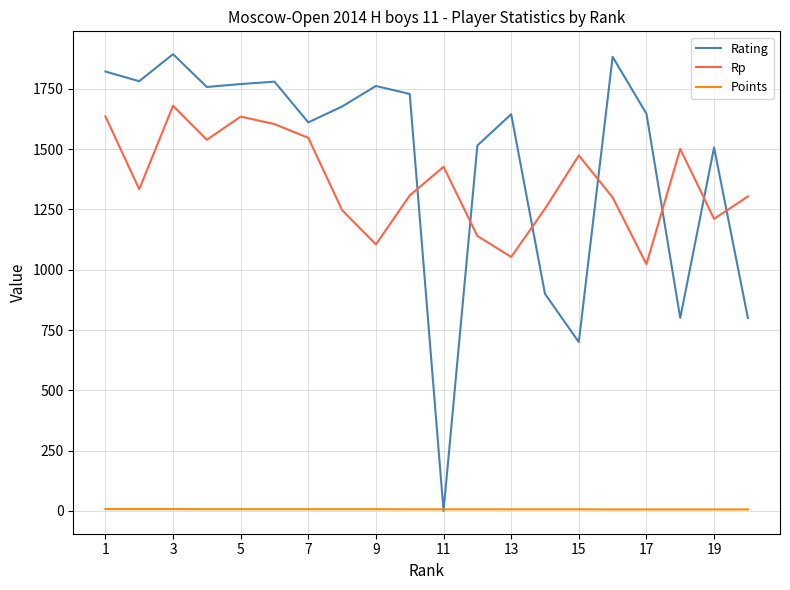

What is the maximum value shown in the chart?

1894.0